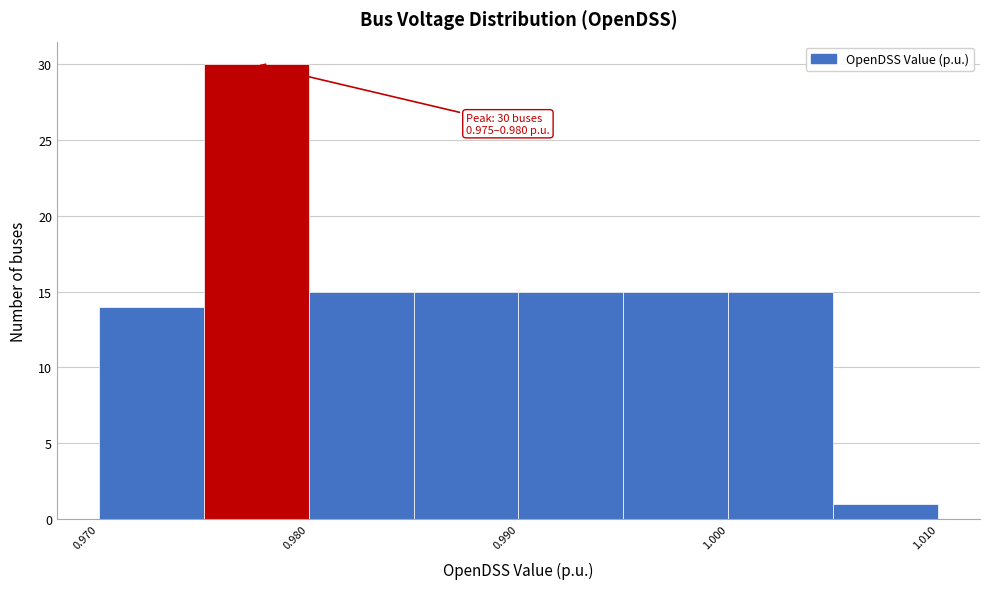

Which range on the x-axis has the tallest bar?

0.975 to 0.980